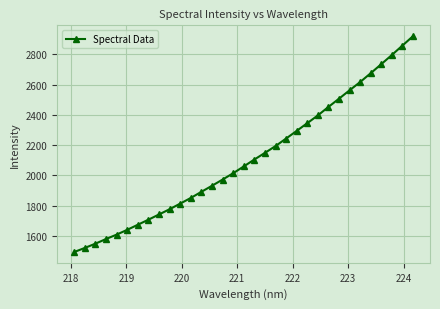

What is the greatest value displayed?

2921.1